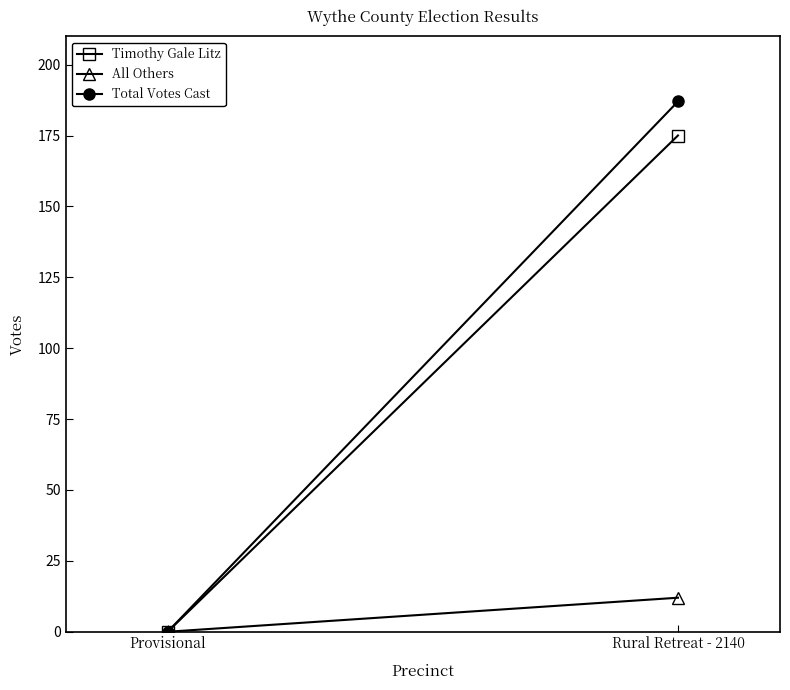

What is the label of the 1st point from the right?

Rural Retreat - 2140